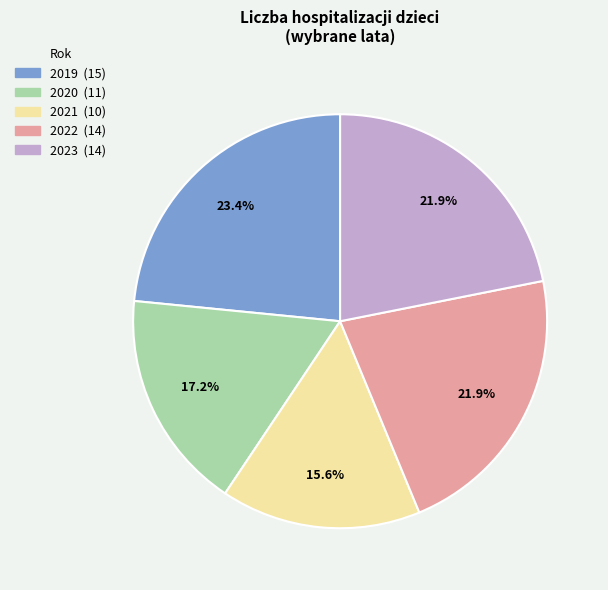

Does 2020 account for over 50% of the chart?

No